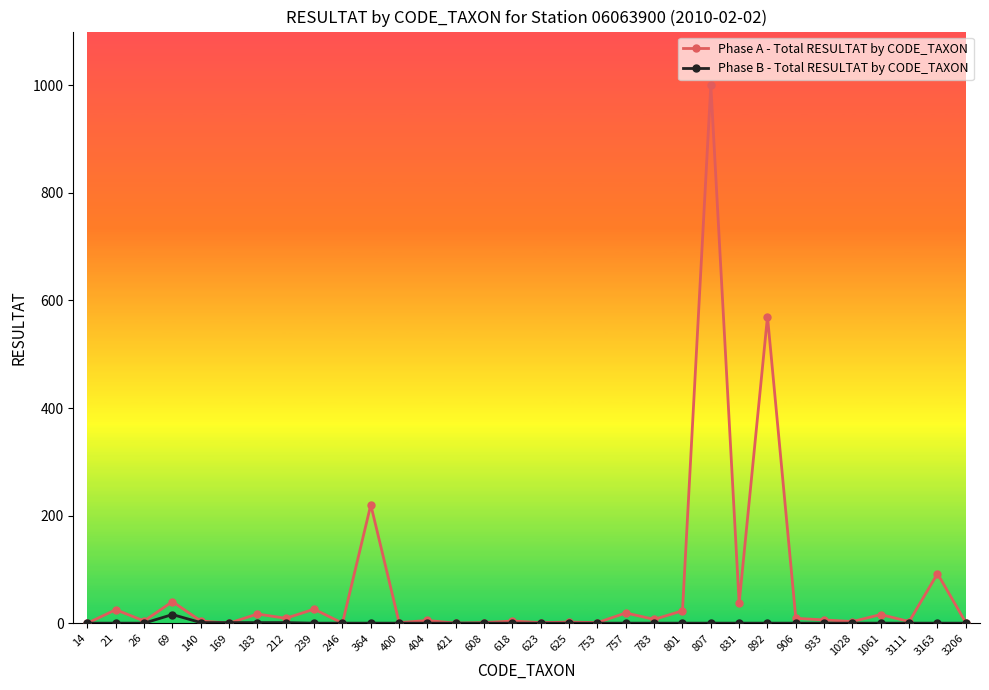

List the series in order of their peak value, lowest first.

Phase B - Total RESULTAT by CODE_TAXON, Phase A - Total RESULTAT by CODE_TAXON